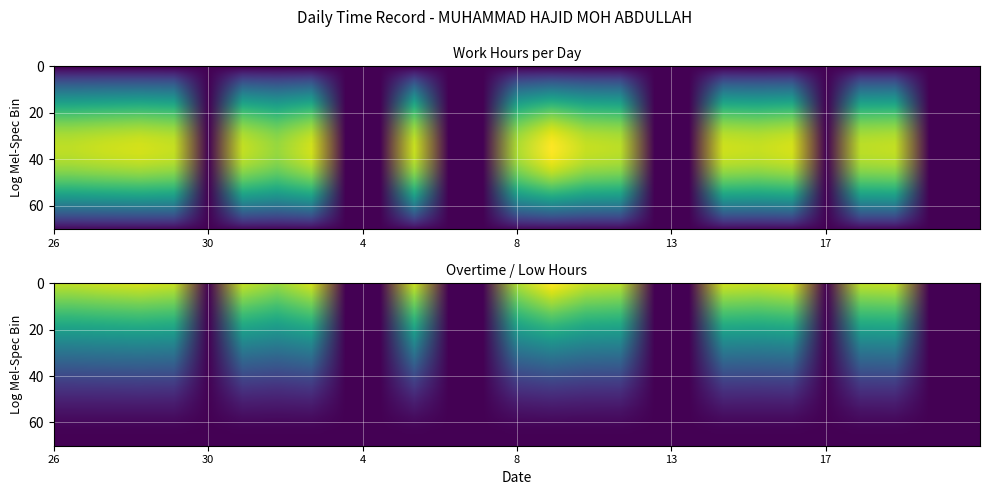

How many categories are shown in the chart?

6